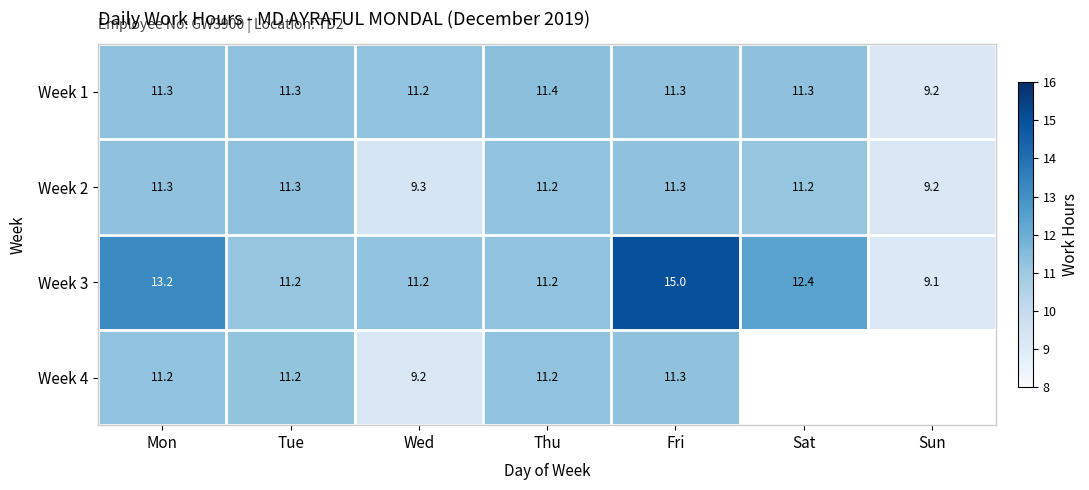

What is the total value across all series at Mon?

47.0